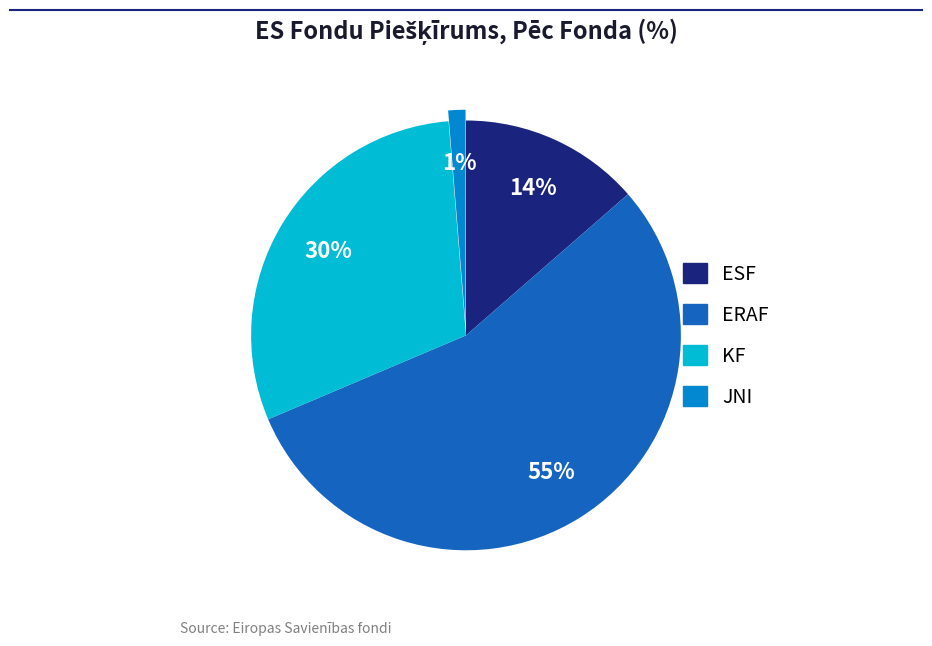

To the nearest percent, what is the difference between the largest and smallest slice percentages?

54%